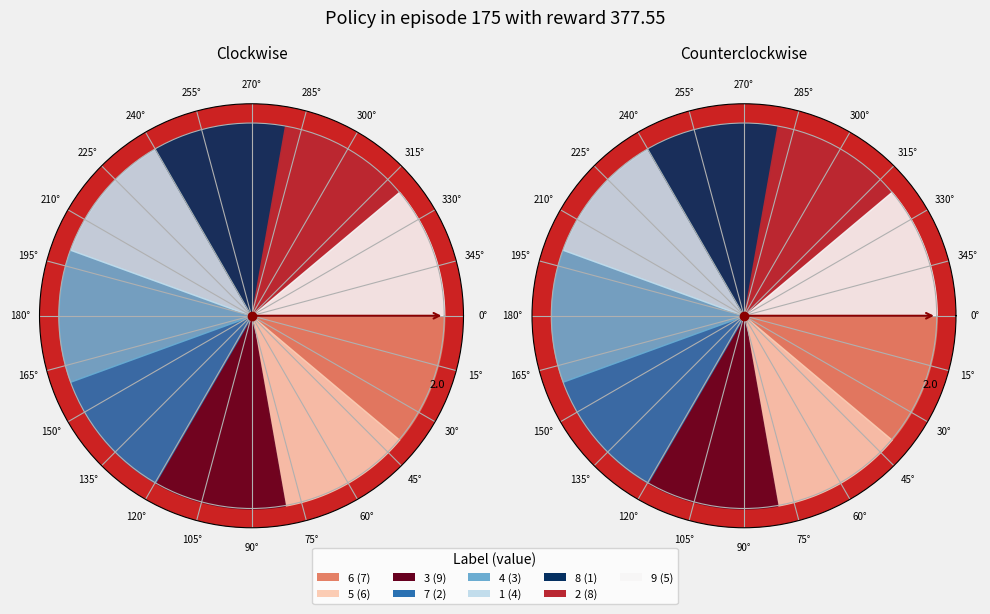

The 7 slice represents 4% of the pie. True or false?

True